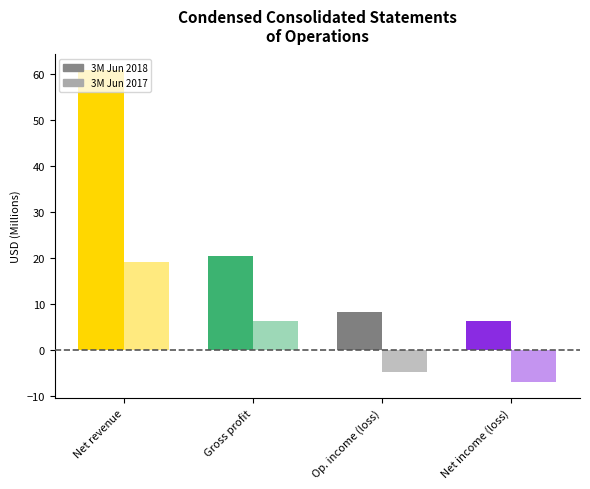

Are the bars grouped side by side (vs. stacked)?

Yes